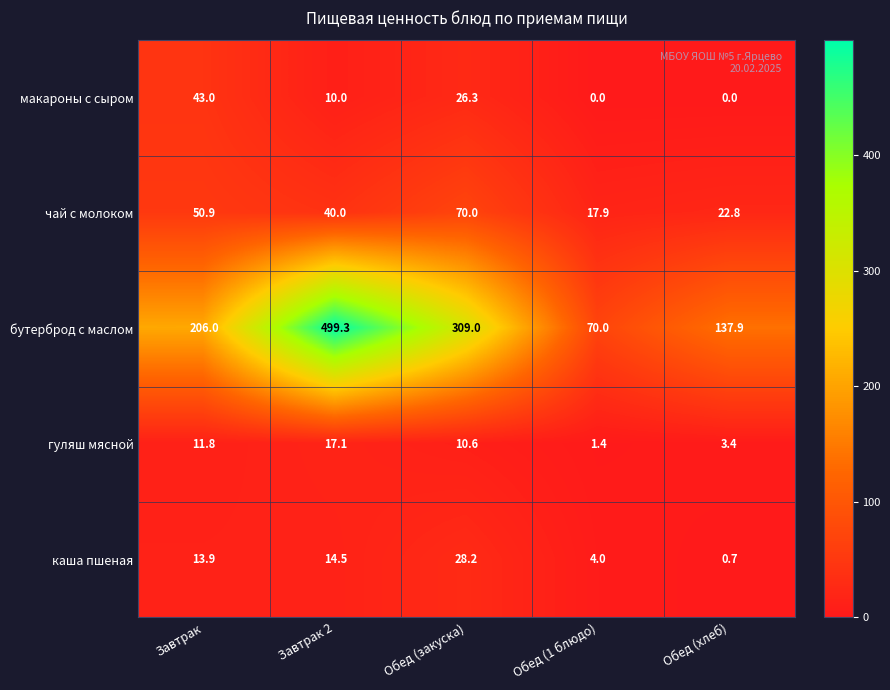

Which category has the lowest value in the гуляш мясной series?

Обед (1 блюдо)